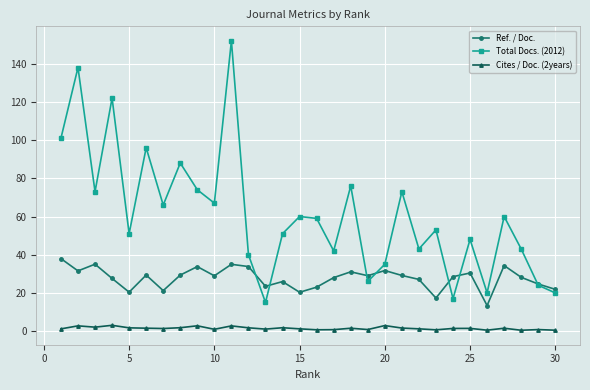

What is the greatest value displayed?

152.0